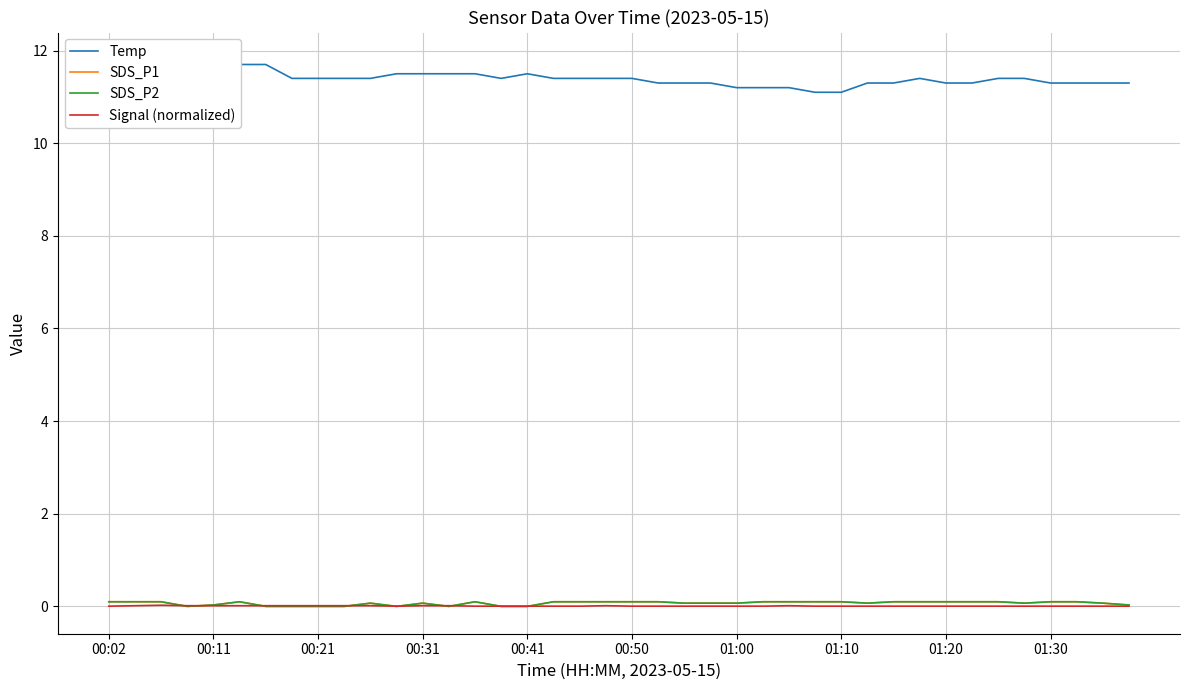

At which label does Signal (normalized) reach its peak?

00:21